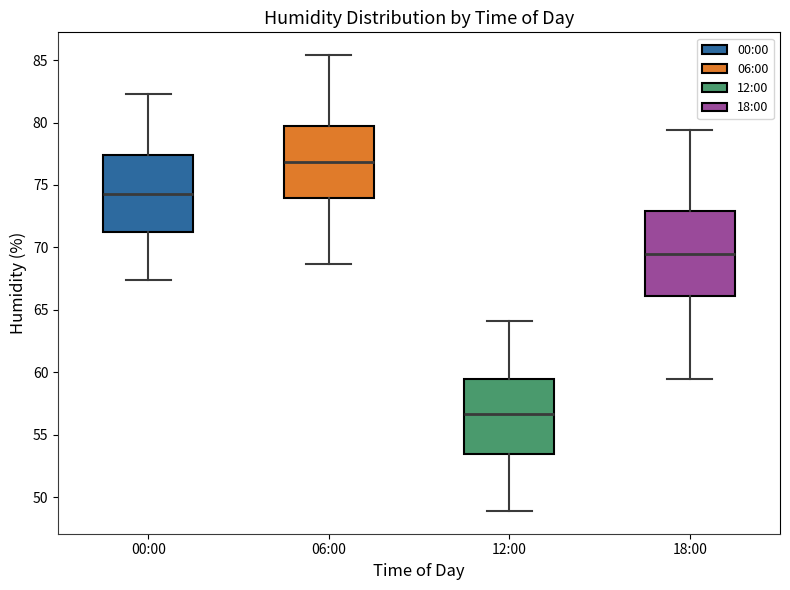

Reading left to right, read every box against the y-axis: the position of its median line, the range the box covers, and the ends of its whiskers. The values are not printed on the chart, so give them approximately, as read against the axis.

00:00: median 74.5, box 71.5 to 77.5, whiskers 67.5 to 82.5
06:00: median 77.0, box 74.0 to 80.0, whiskers 68.5 to 85.5
12:00: median 56.5, box 53.5 to 59.5, whiskers 49.0 to 64.0
18:00: median 69.5, box 66.0 to 73.0, whiskers 59.5 to 79.5